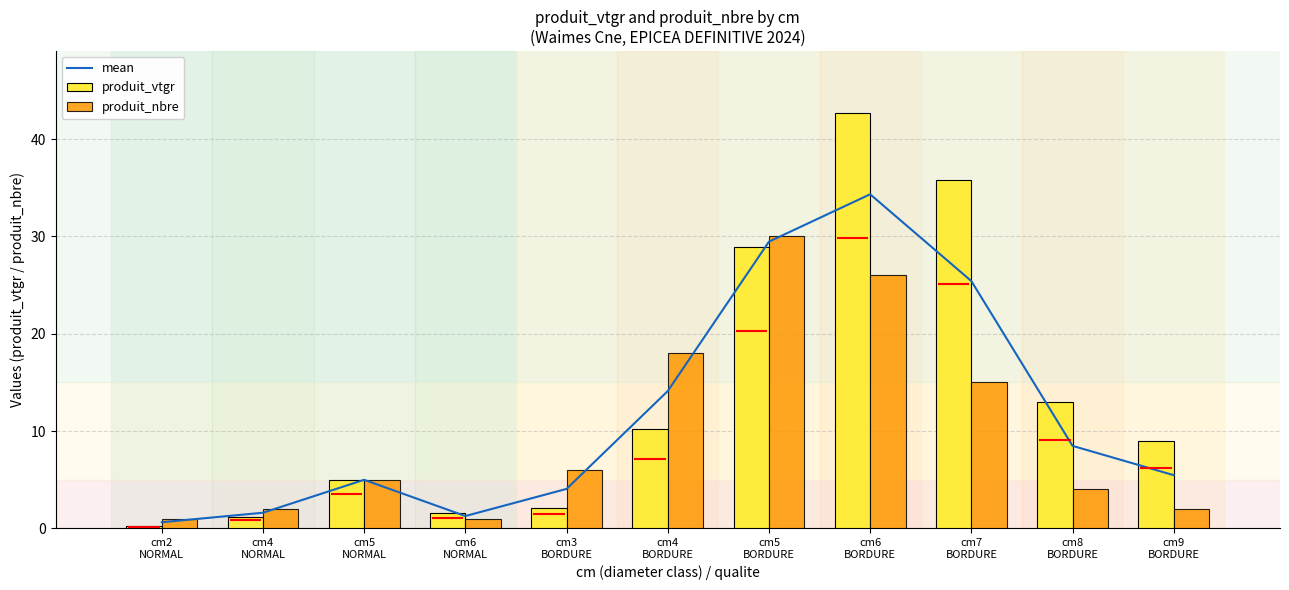

Reading left to right, transcribe all the data shown in this chart.

mean: cm2
NORMAL=0.6	cm4
NORMAL=1.6	cm5
NORMAL=5.0	cm6
NORMAL=1.3	cm3
BORDURE=4.1	cm4
BORDURE=14.1	cm5
BORDURE=29.5	cm6
BORDURE=34.3	cm7
BORDURE=25.4	cm8
BORDURE=8.5	cm9
BORDURE=5.5
produit_vtgr: cm2
NORMAL=0.3	cm4
NORMAL=1.2	cm5
NORMAL=5.0	cm6
NORMAL=1.5	cm3
BORDURE=2.1	cm4
BORDURE=10.2	cm5
BORDURE=28.9	cm6
BORDURE=42.7	cm7
BORDURE=35.8	cm8
BORDURE=13.0	cm9
BORDURE=8.9
produit_nbre: cm2
NORMAL=1.0	cm4
NORMAL=2.0	cm5
NORMAL=5.0	cm6
NORMAL=1.0	cm3
BORDURE=6.0	cm4
BORDURE=18.0	cm5
BORDURE=30.0	cm6
BORDURE=26.0	cm7
BORDURE=15.0	cm8
BORDURE=4.0	cm9
BORDURE=2.0